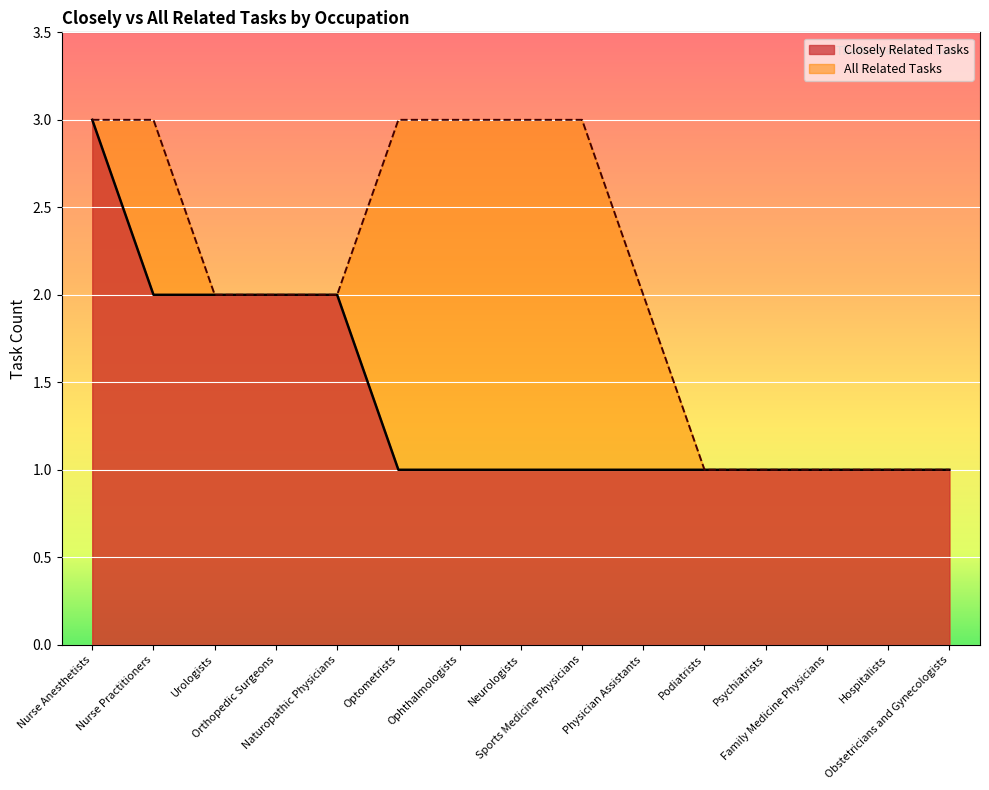

What is the label of the 14th point from the left?

Hospitalists